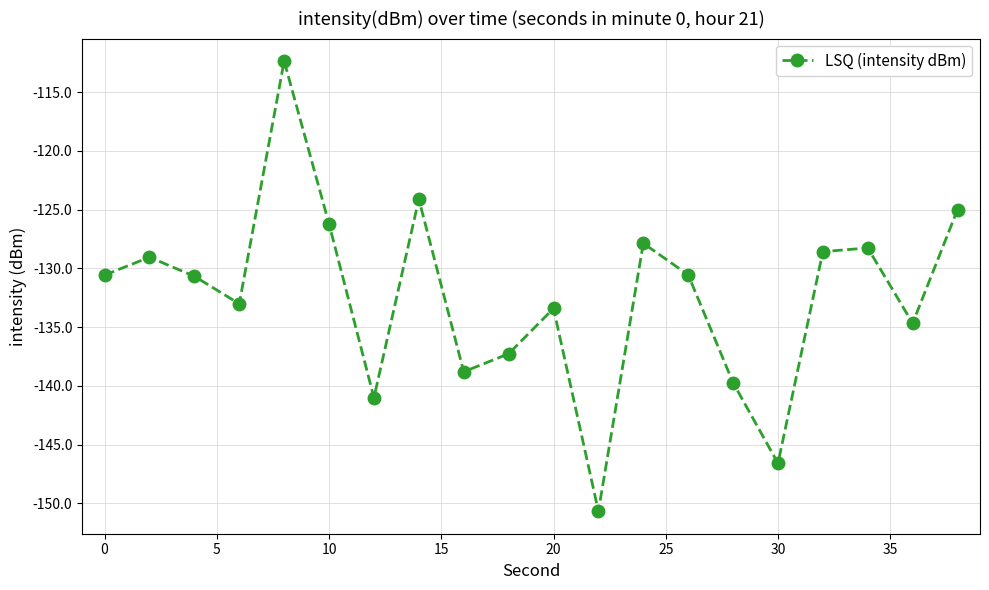

What is the maximum value shown in the chart?

-112.4